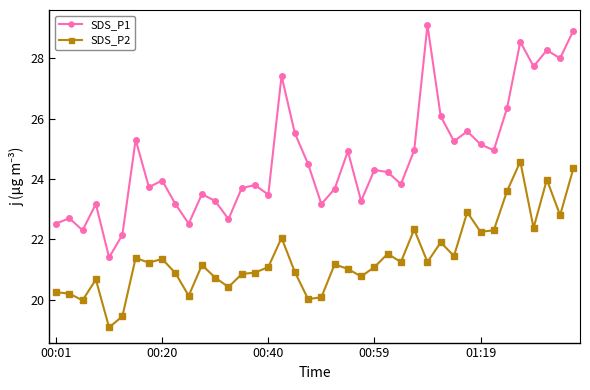

List the series in order of their overall mean, highest first.

SDS_P1, SDS_P2